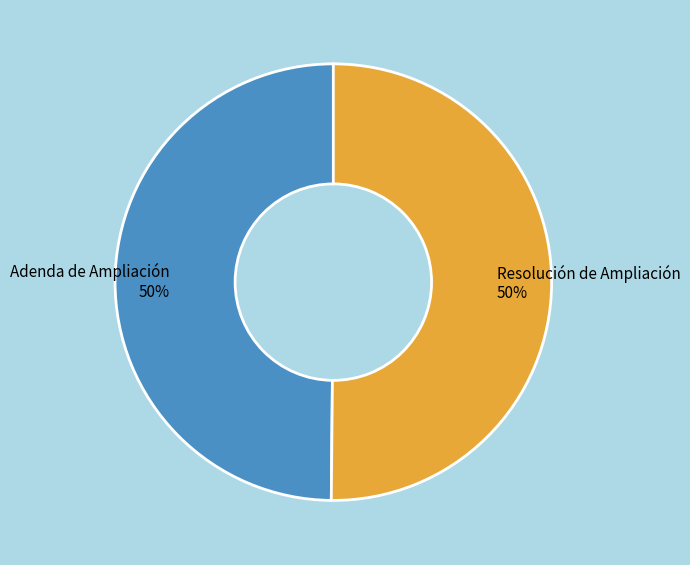

How many slices are in this pie chart?

2